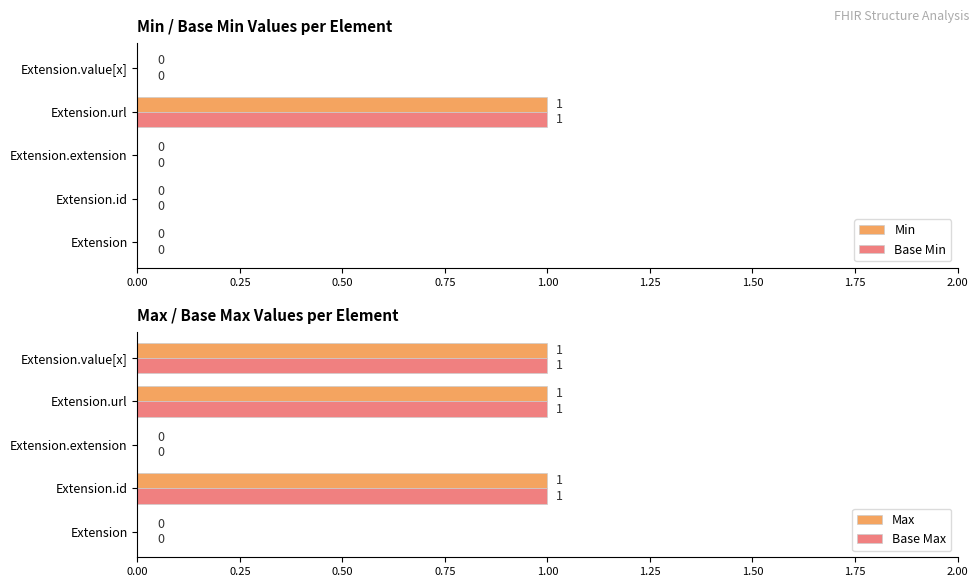

Does the chart contain any negative values?

No